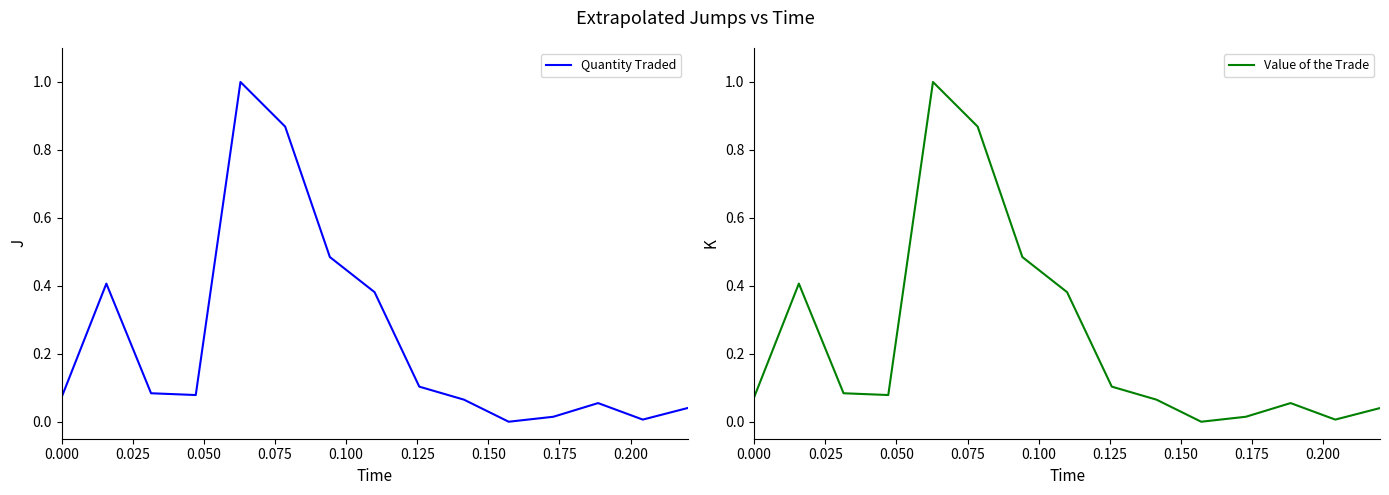

What is the greatest value displayed?

1.0